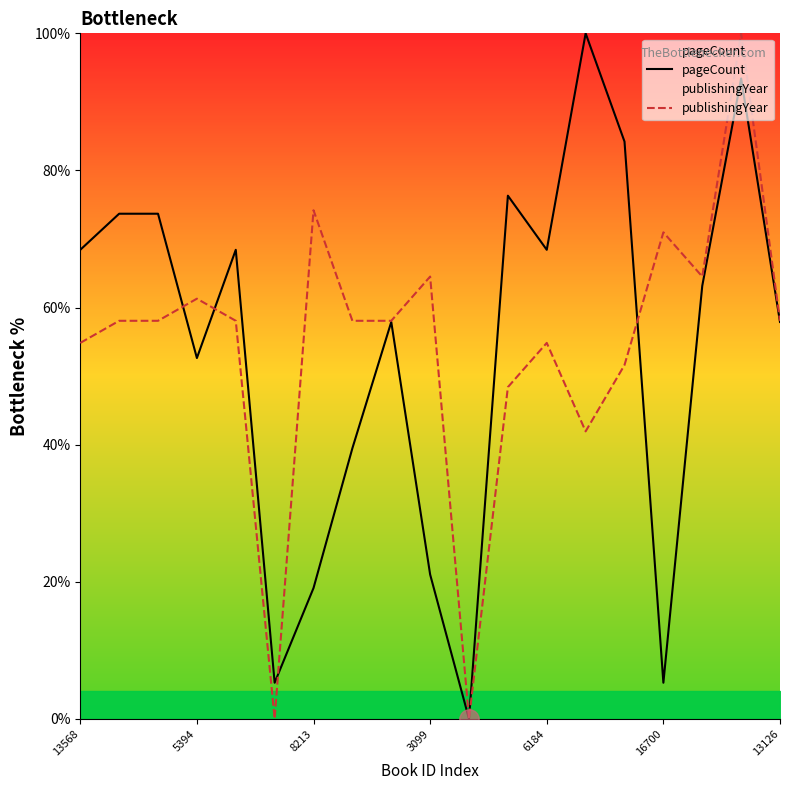

What is the difference between the maximum and minimum values in the publishingYear series?

100.0